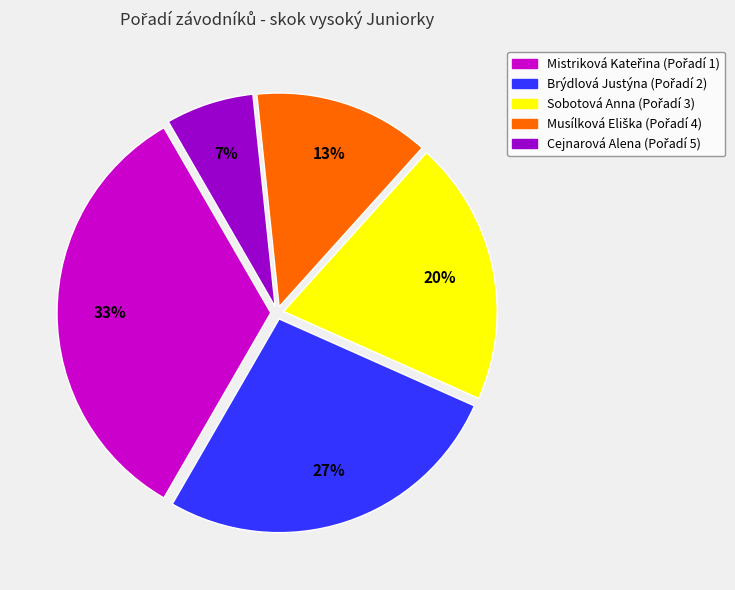

To the nearest percent, what is the average slice percentage?

20%